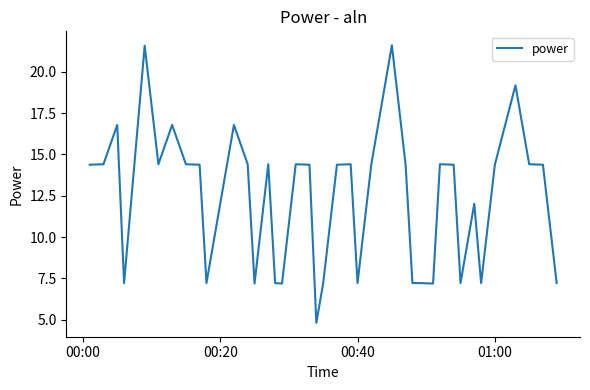

What is the maximum value shown in the chart?

21.6